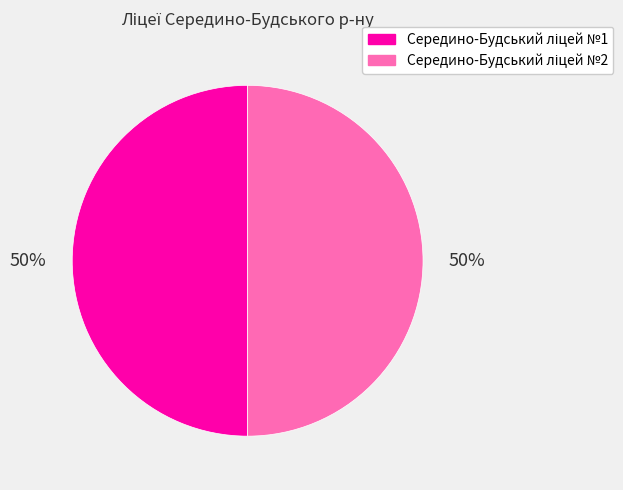

Count the number of slices in the pie.

2